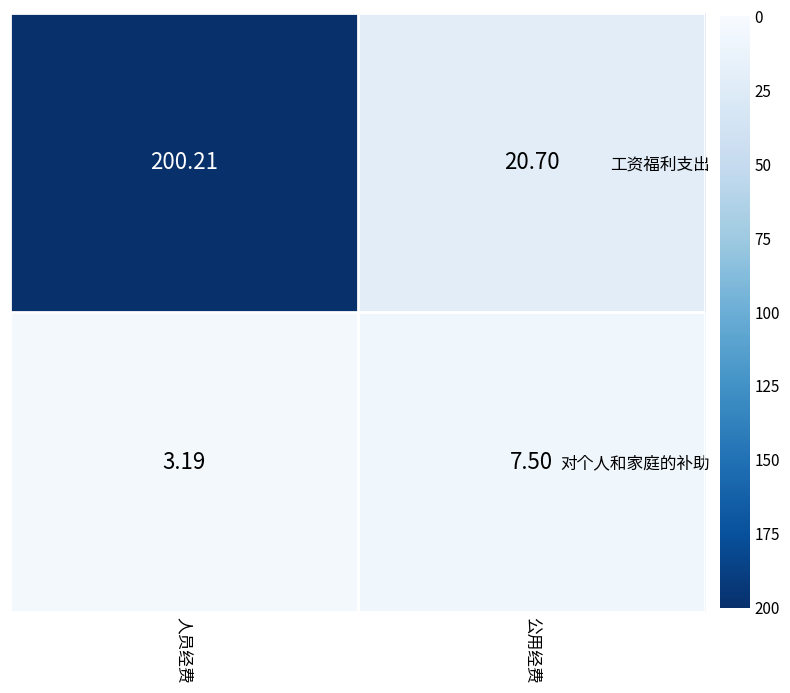

At how many categories does at least one series exceed 196?

1